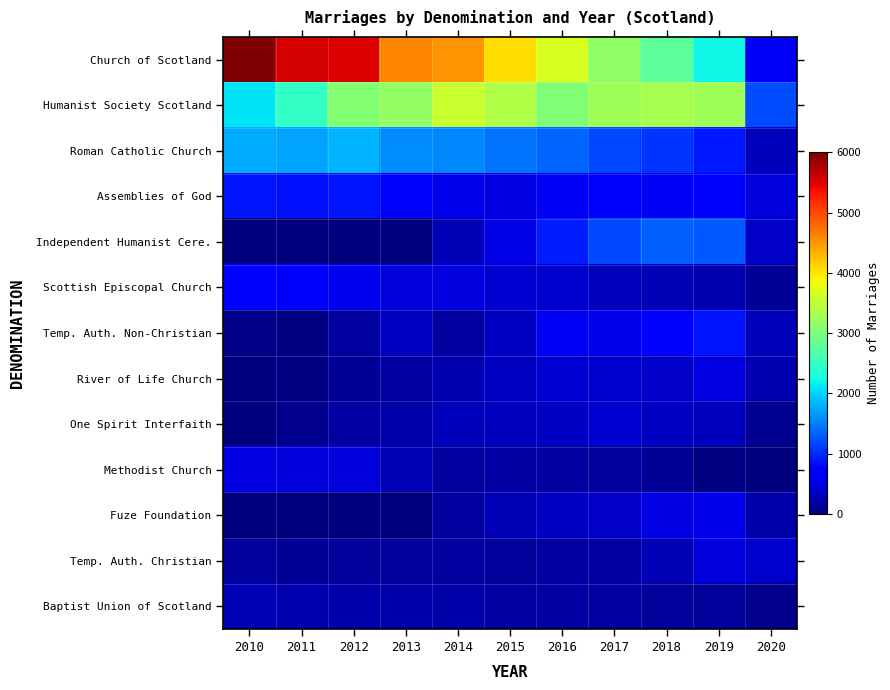

At which category is the sum across all series the highest?

2012